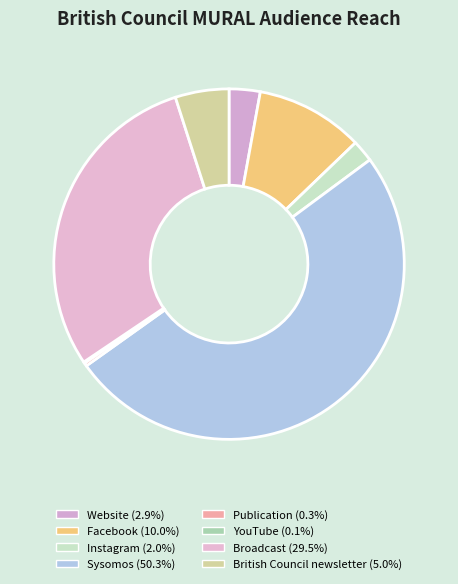

Which slice is the smallest?

YouTube